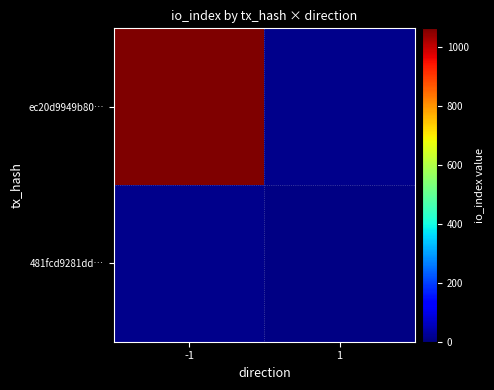

Which category has the highest value across all series?

-1